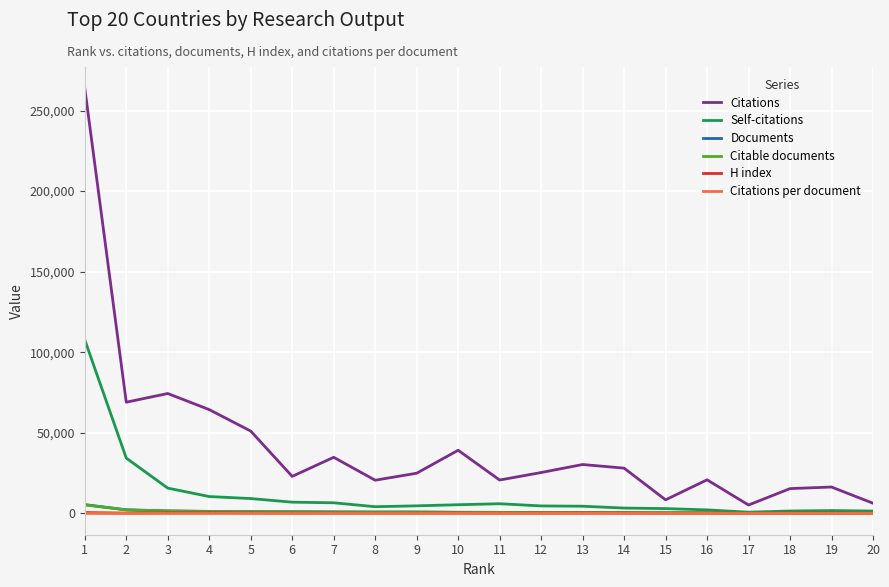

What is the approximate value of Self-citations at 17?

811.0